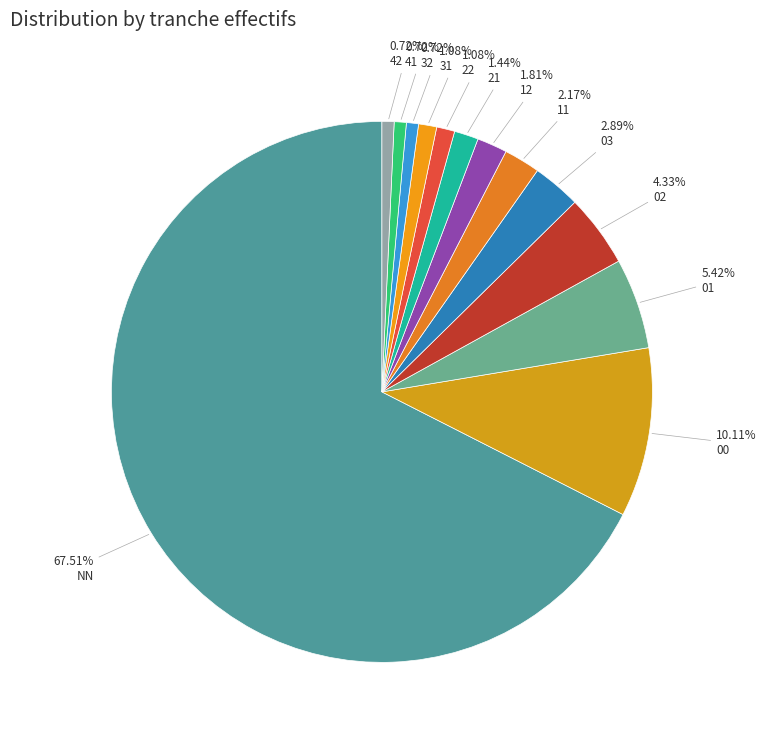

How many slices are in this pie chart?

13